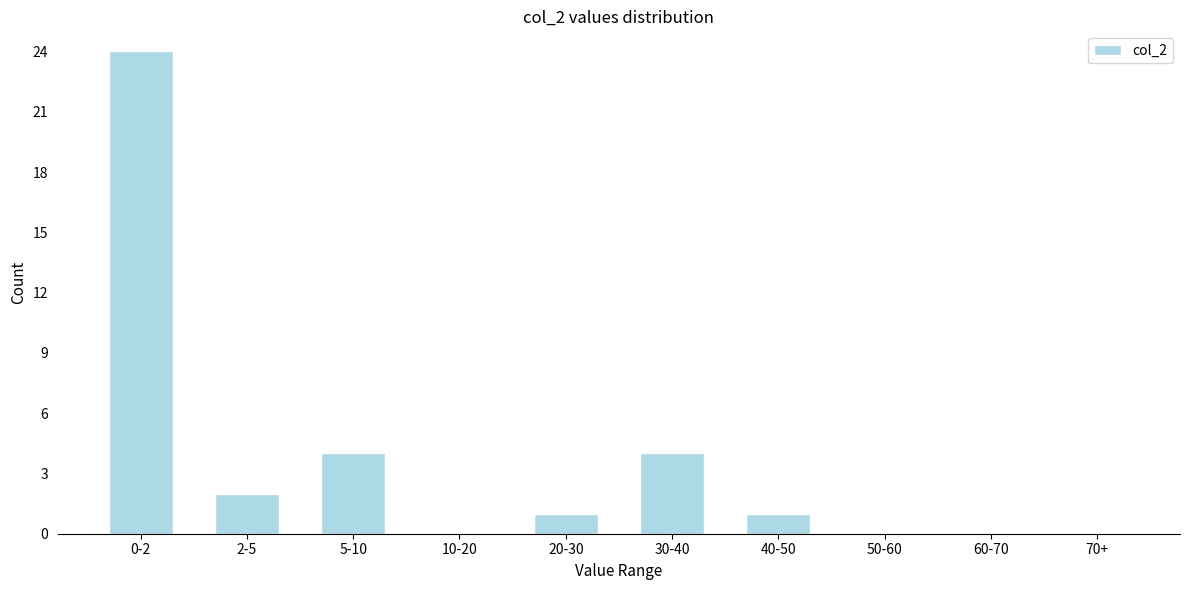

Reading left to right, what are all the values shown in this chart?

0-2=24	2-5=2	5-10=4	10-20=0	20-30=1	30-40=4	40-50=1	50-60=0	60-70=0	70+=0